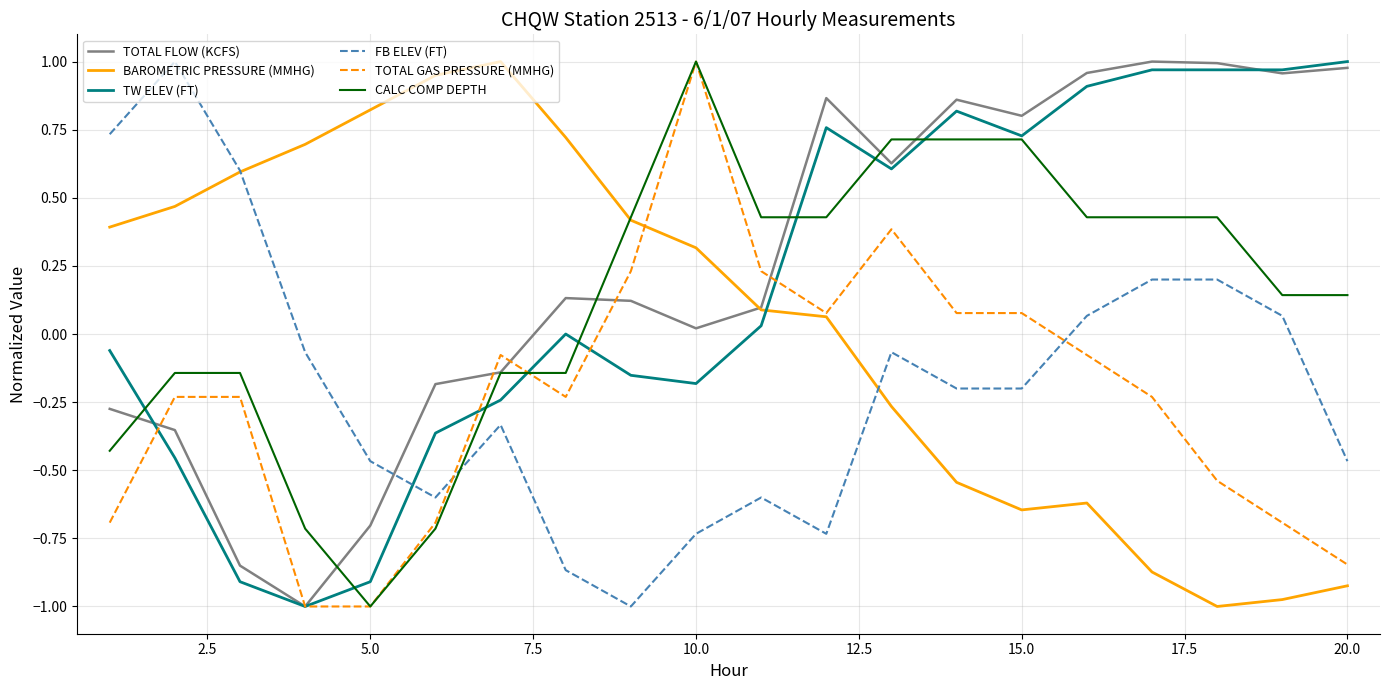

After their last crossing, which series has the higher values: FB ELEV (FT) or TOTAL GAS PRESSURE (MMHG)?

FB ELEV (FT)